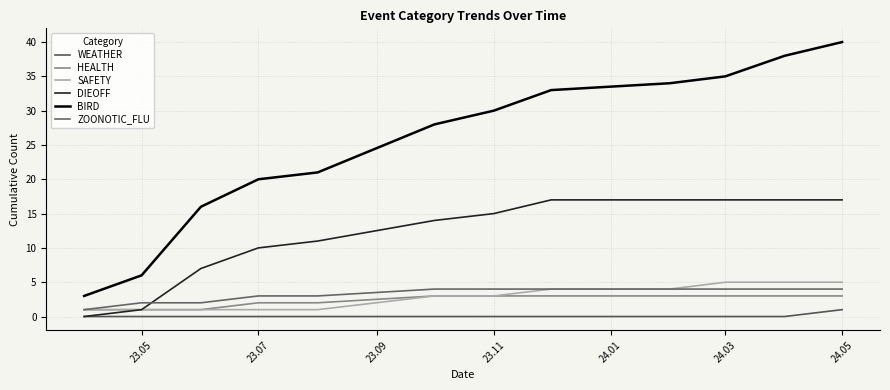

At how many categories does at least one series exceed 31?

5